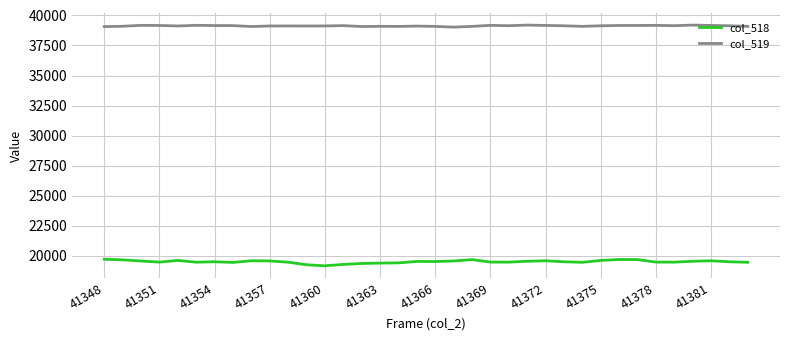

True or false: col_518 and col_519 intersect in this chart.

False